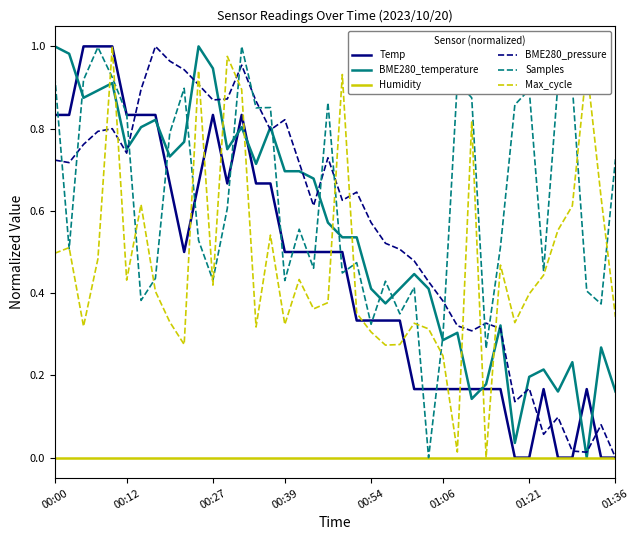

How many intersections are there between Max_cycle and BME280_pressure?

11